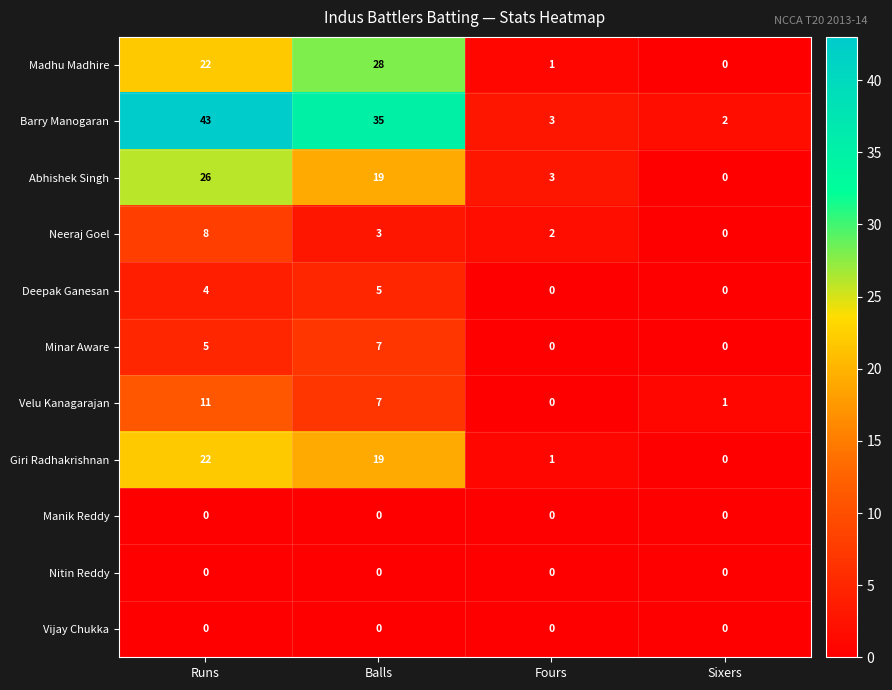

What is the difference between the second highest and minimum values in the Abhishek Singh series?

19